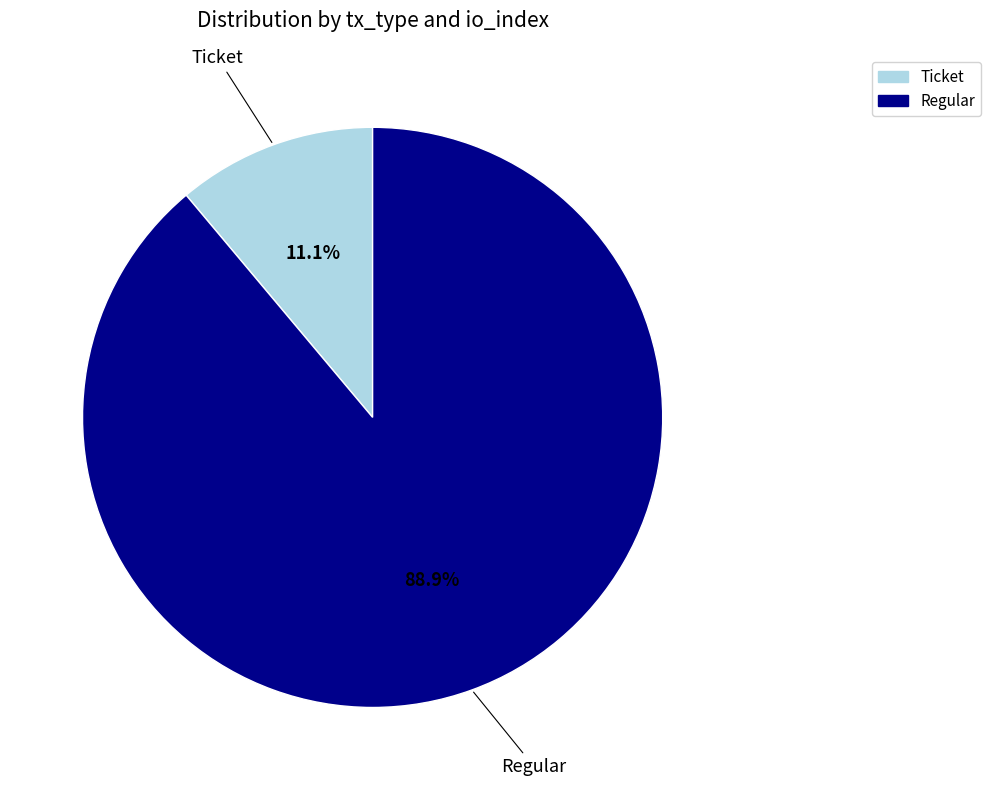

Does any single category account for the majority?

Yes